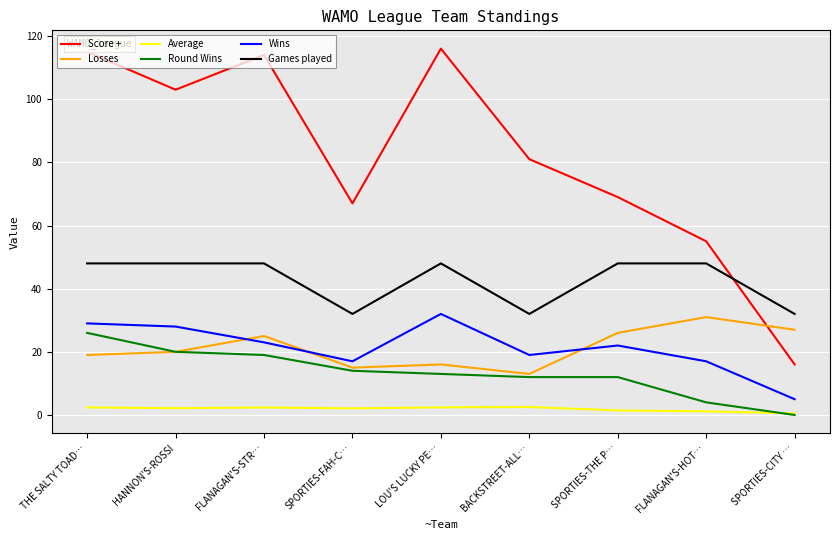

Which category has the highest value in the Wins series?

LOU'S LUCKY PE…